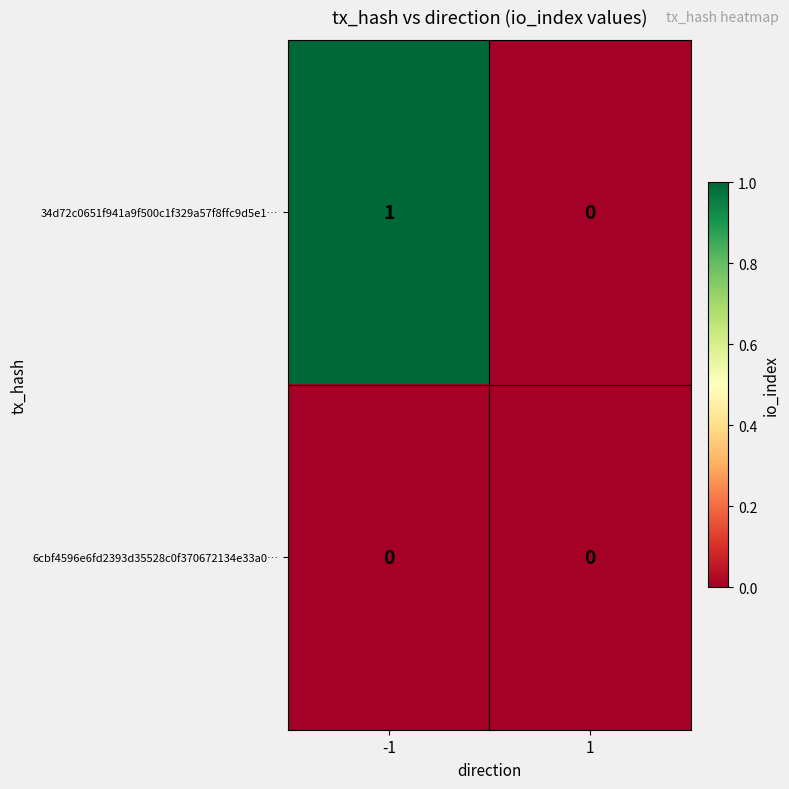

Reading right to left, extract all data points from this chart.

34d72c0651f941a9f500c1f329a57f8ffc9d5e1…: 0	1
6cbf4596e6fd2393d35528c0f370672134e33a0…: 0	0